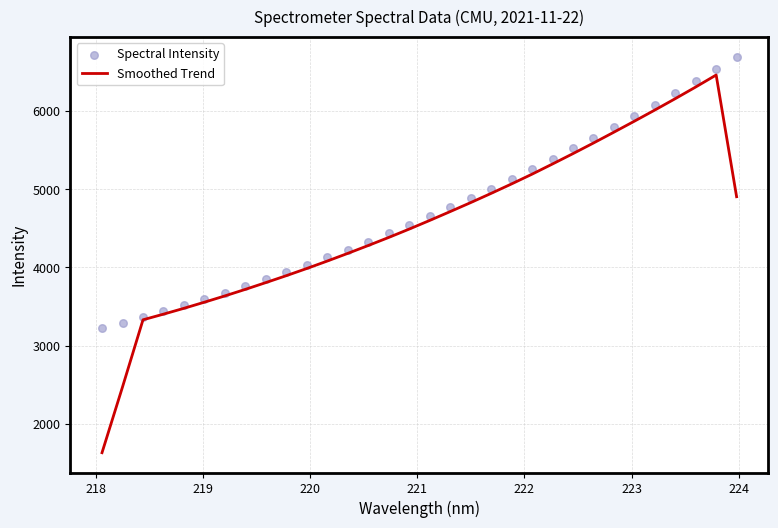

Which series contains the highest Y value?

Spectral Intensity